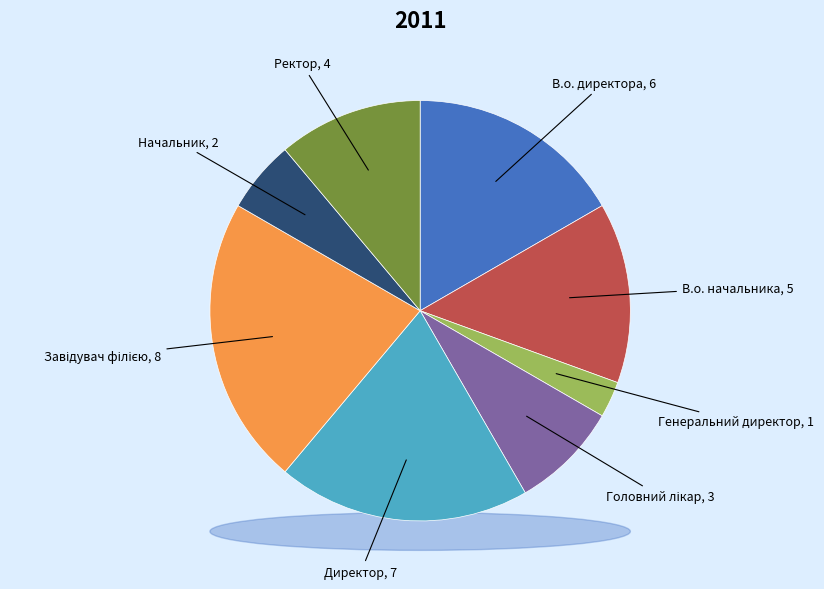

Count the number of slices in the pie.

8